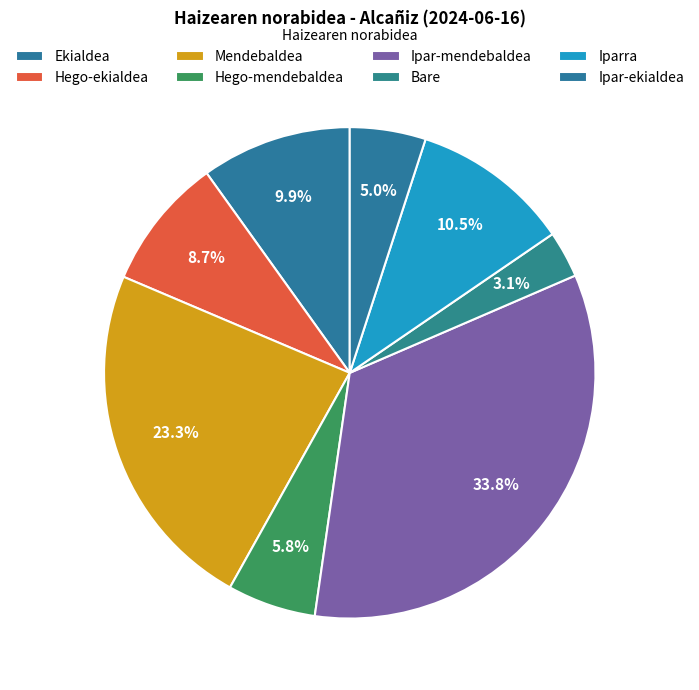

Does Mendebaldea represent more than half of the total?

No